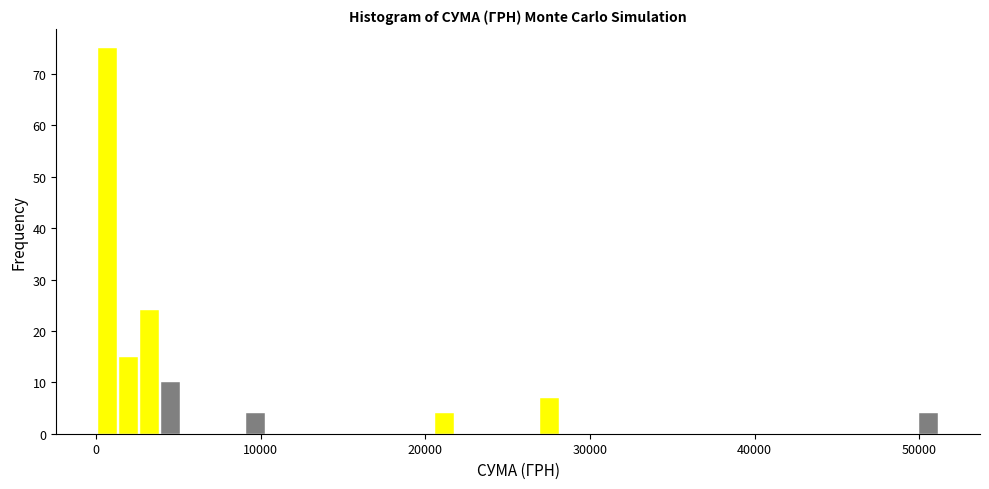

Around what value on the x-axis is the tallest bar? Give the approximate position of its centre, as read against the axis.

1000